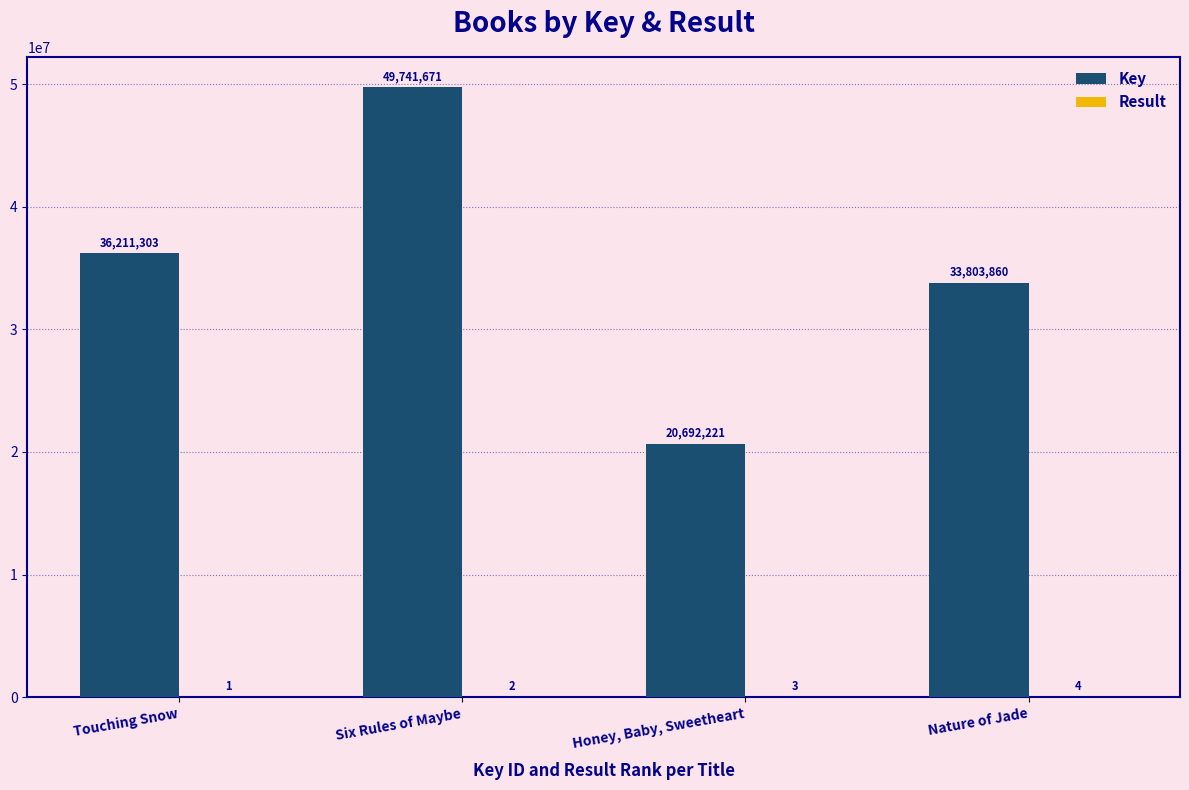

Is it true that Key equals 36211303 at Touching Snow?

True